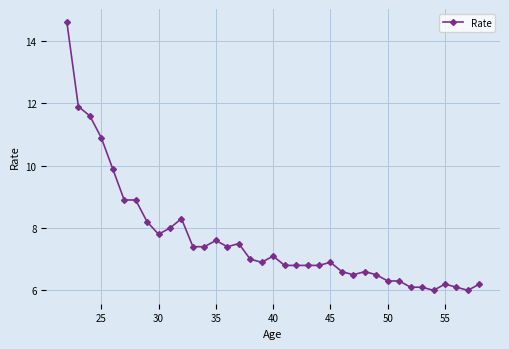

What is the difference between the maximum and second lowest values?

8.6